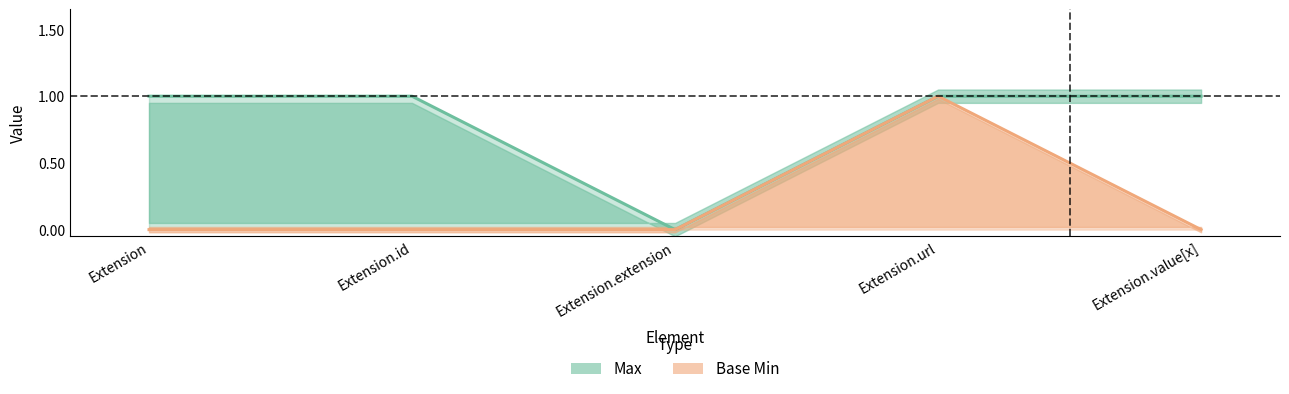

What is the maximum value for Max?

1